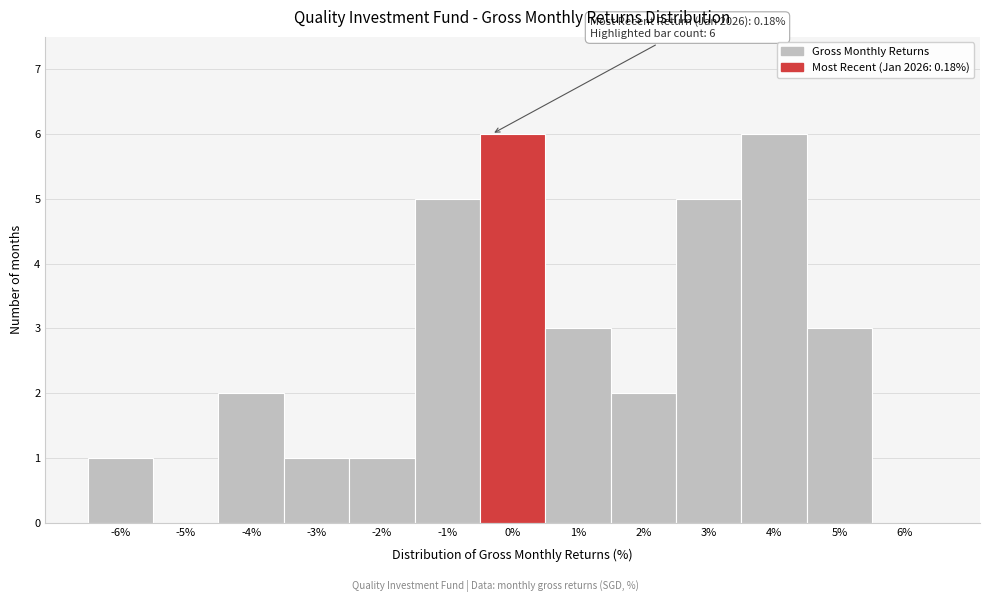

Reading left to right, what are all the values shown in this chart?

-6%=1	-5%=0	-4%=2	-3%=1	-2%=1	-1%=5	0%=6	1%=3	2%=2	3%=5	4%=6	5%=3	6%=0